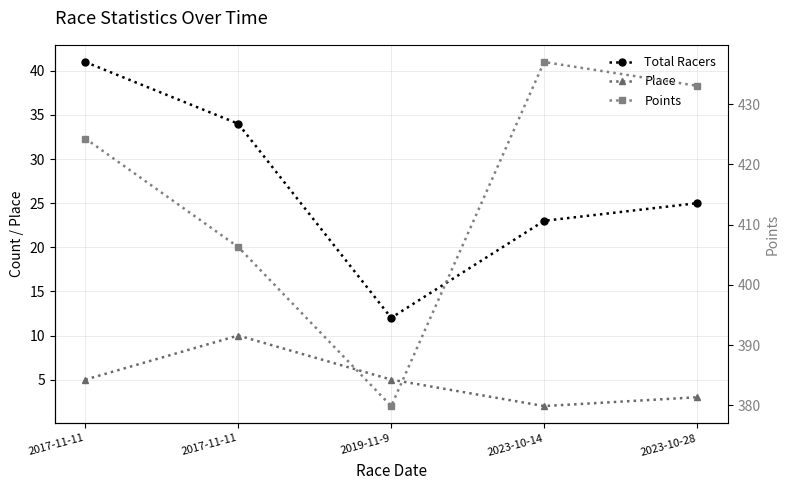

In Place, how many points are lower than both neighbors (excluding endpoints)?

1